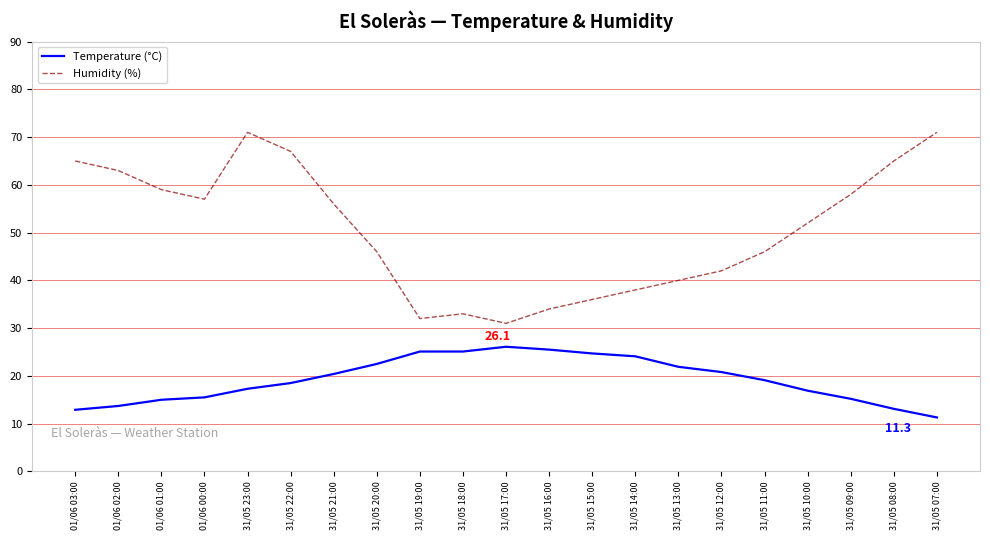

Does the chart display data point markers on the line(s)?

No